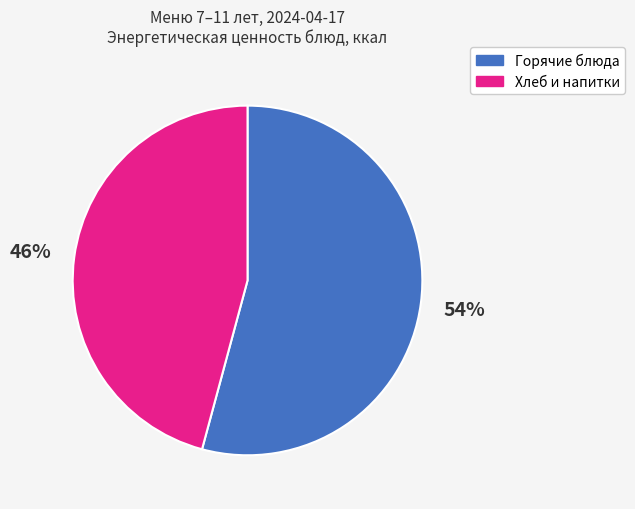

The Горячие блюда slice represents 63% of the pie. True or false?

False